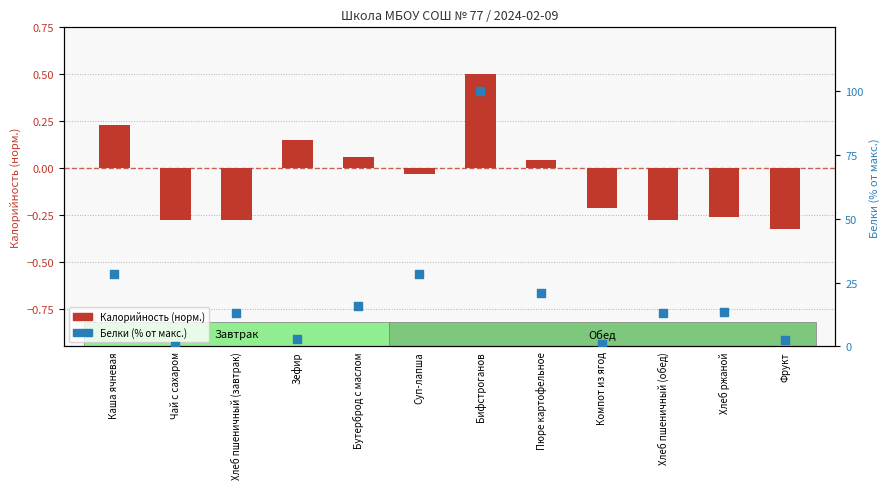

Which series has the largest total across all categories?

Белки (% от макс.)